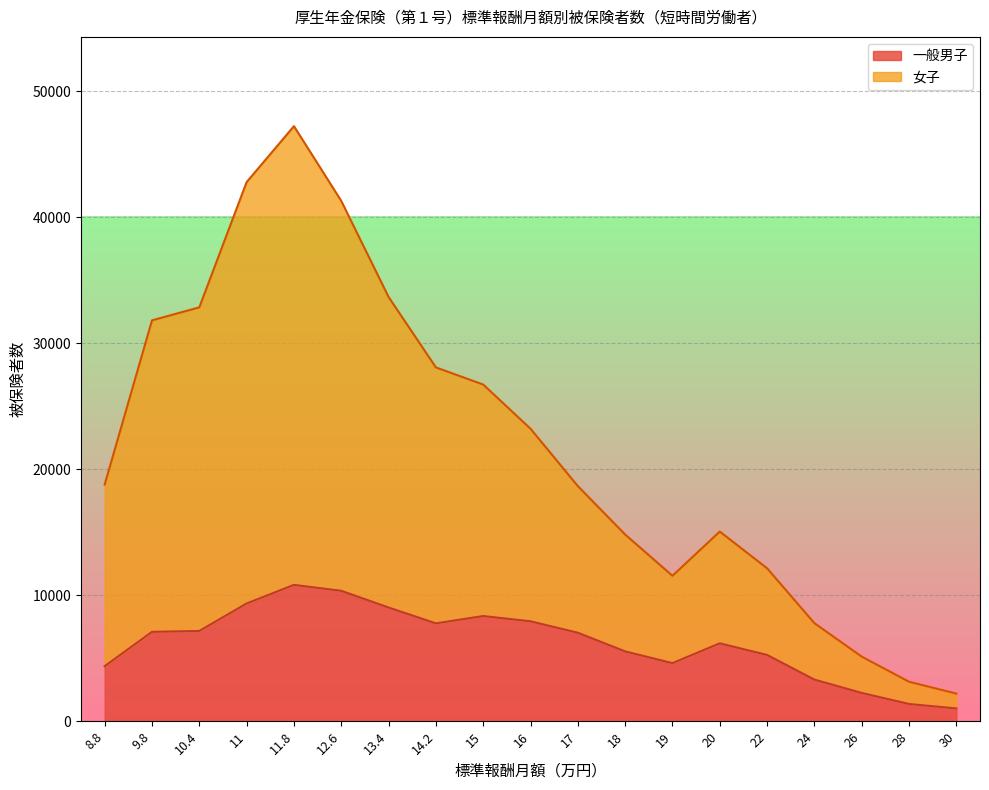

The value of 一般男子 at 17 is 7025. True or false?

True